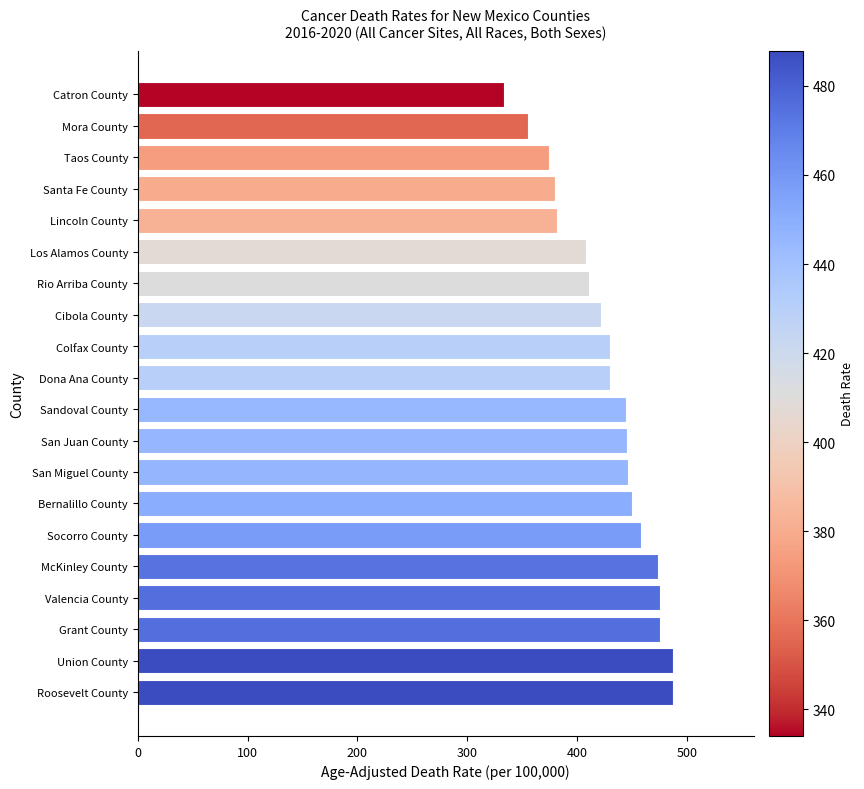

Which has a higher value, Rio Arriba County or Bernalillo County?

Bernalillo County